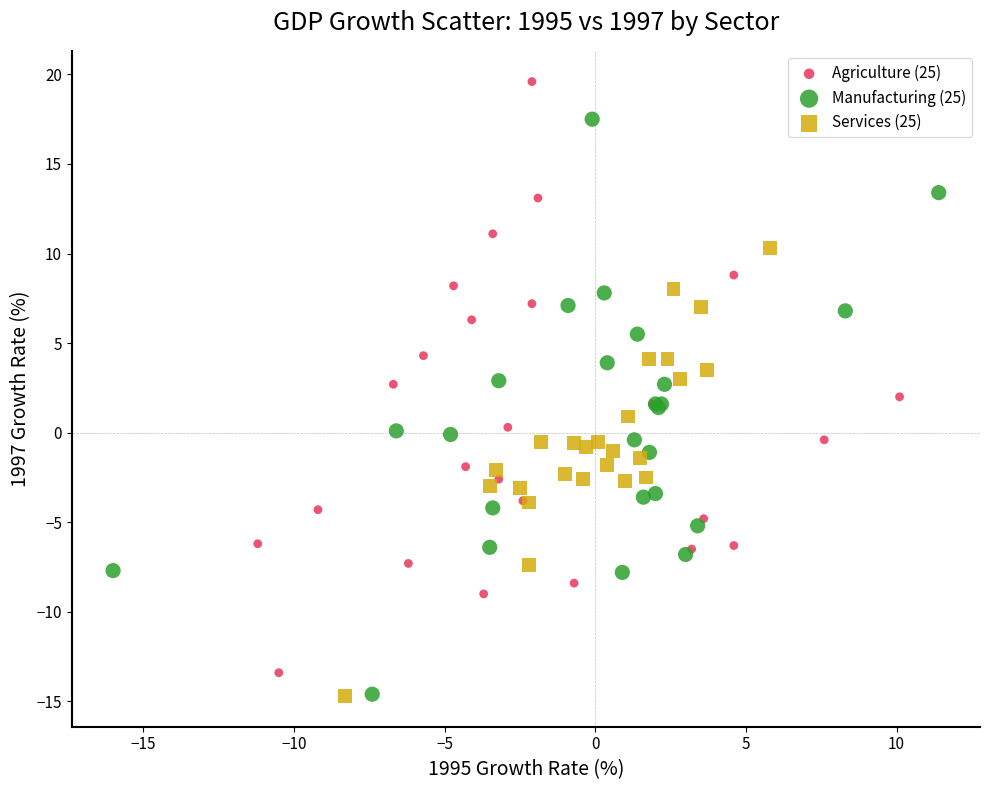

Which series has the largest Y range (max minus min)?

Agriculture (25)